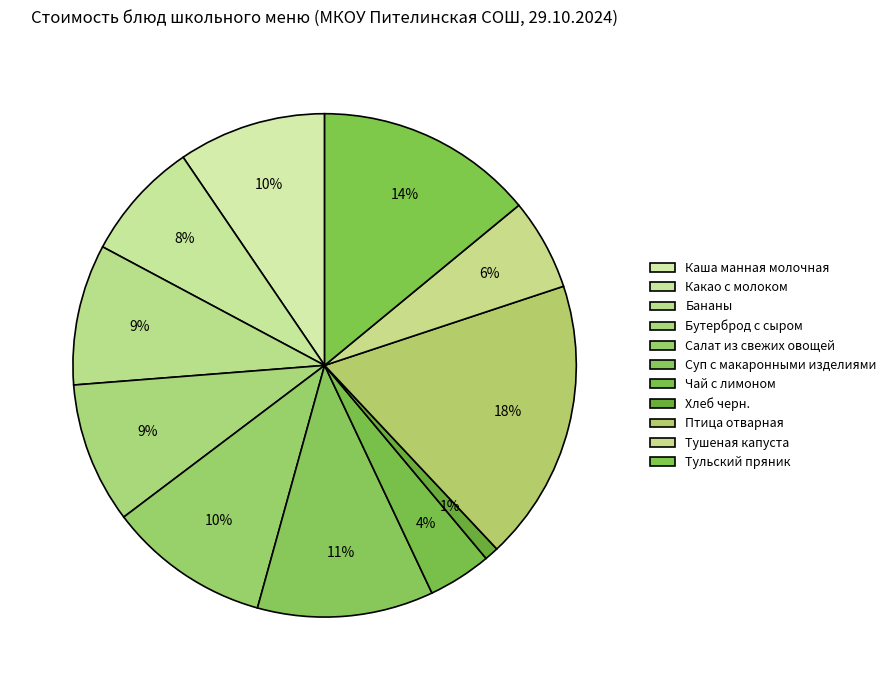

To the nearest percent, what percentage of the pie is Чай с лимоном?

4%